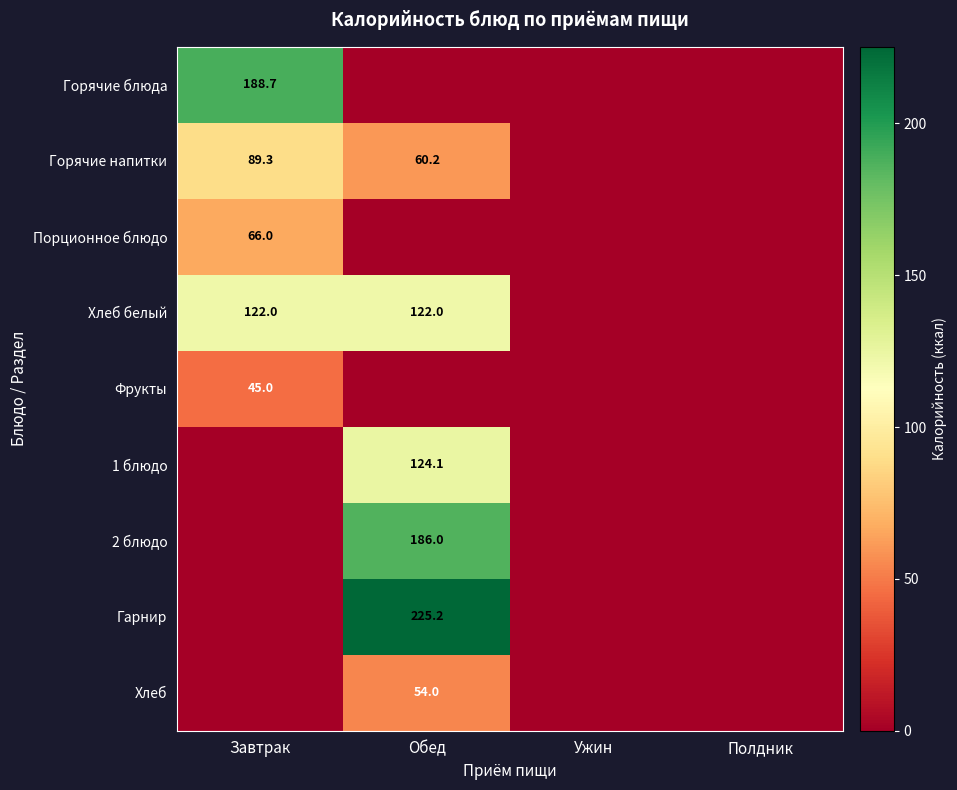

True or false: Горячие напитки has a value of 79.2 at Обед.

False